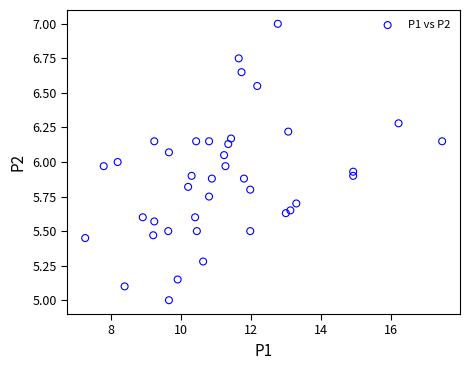

What is the range of X values (max minus min)?

10.2